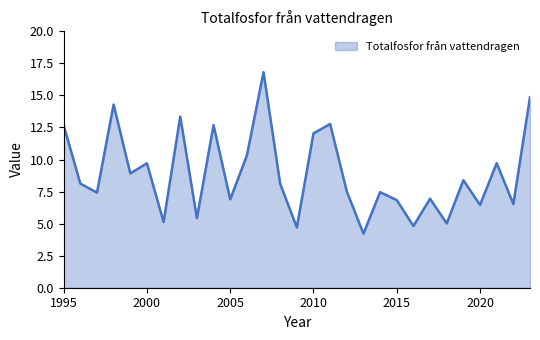

What is the greatest value displayed?

16.8